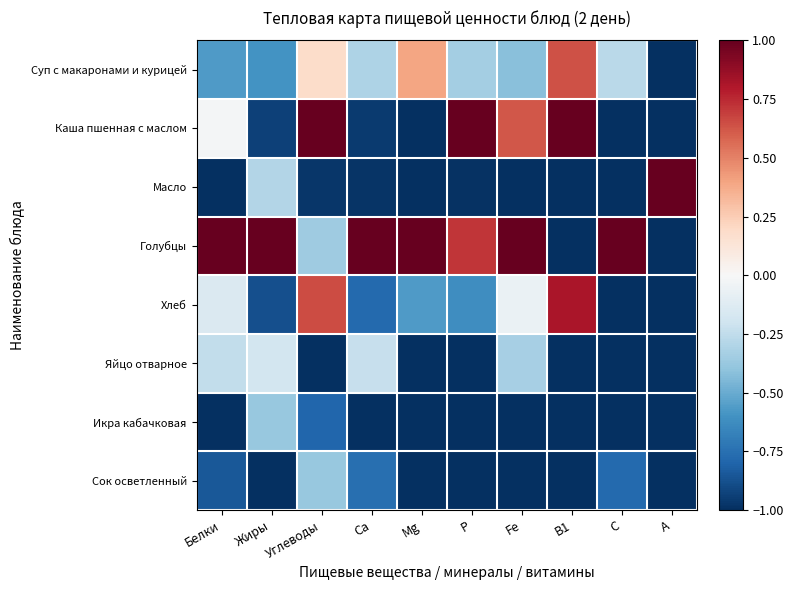

Which category has the highest value across all series?

Углеводы